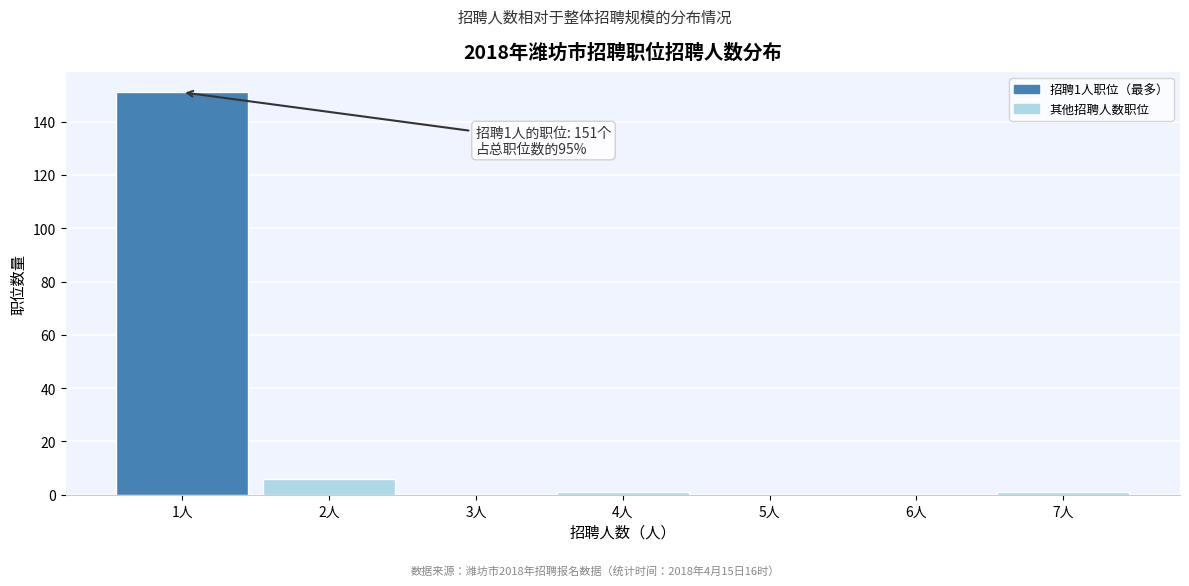

Reading right to left, what are all the values shown in this chart?

7人=1	6人=0	5人=0	4人=1	3人=0	2人=6	1人=151